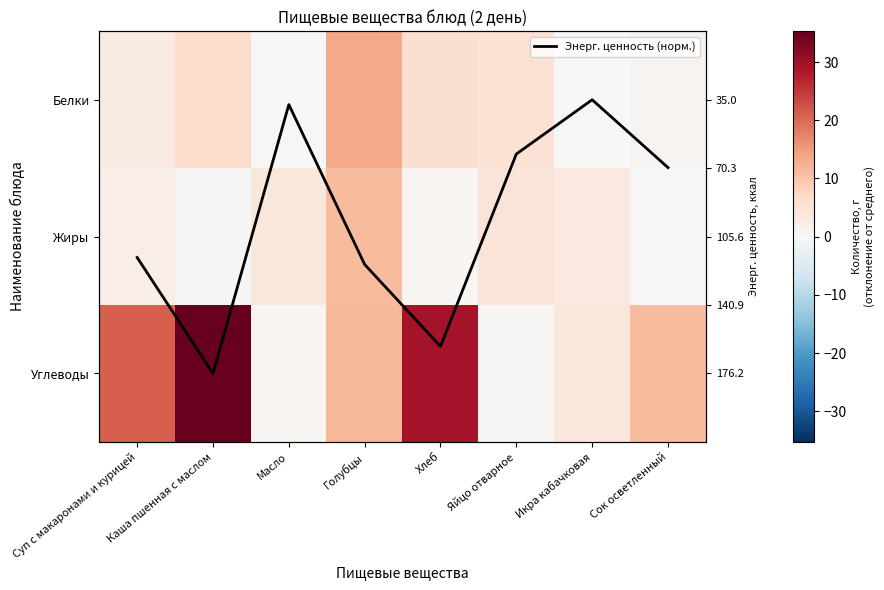

Between Сок осветленный and Яйцо отварное, which is larger?

Сок осветленный